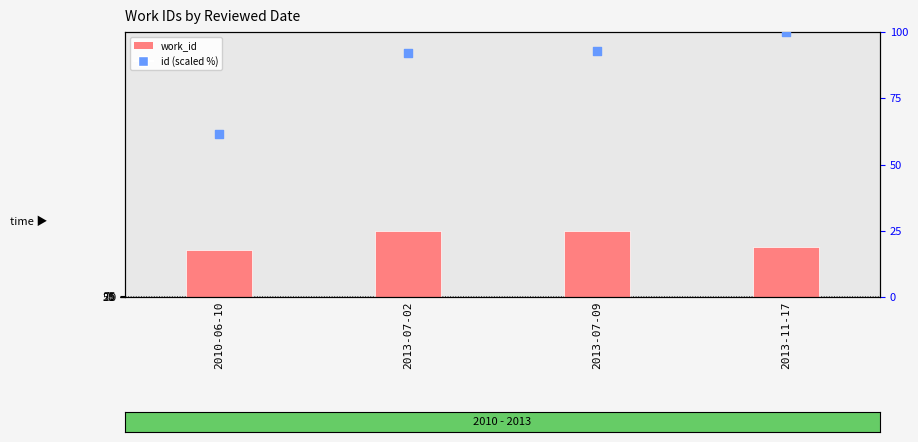

What is the total value across all series at 2013-07-09?

7608.8